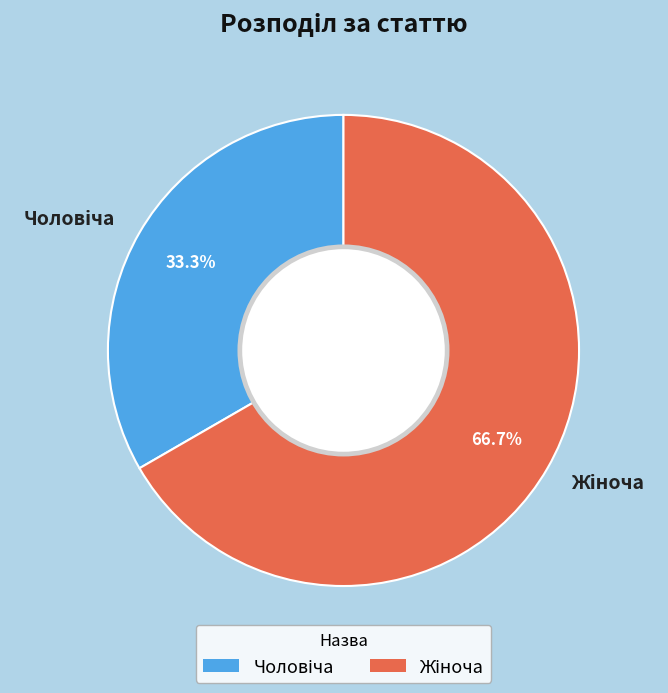

Is there a majority slice in this chart?

Yes